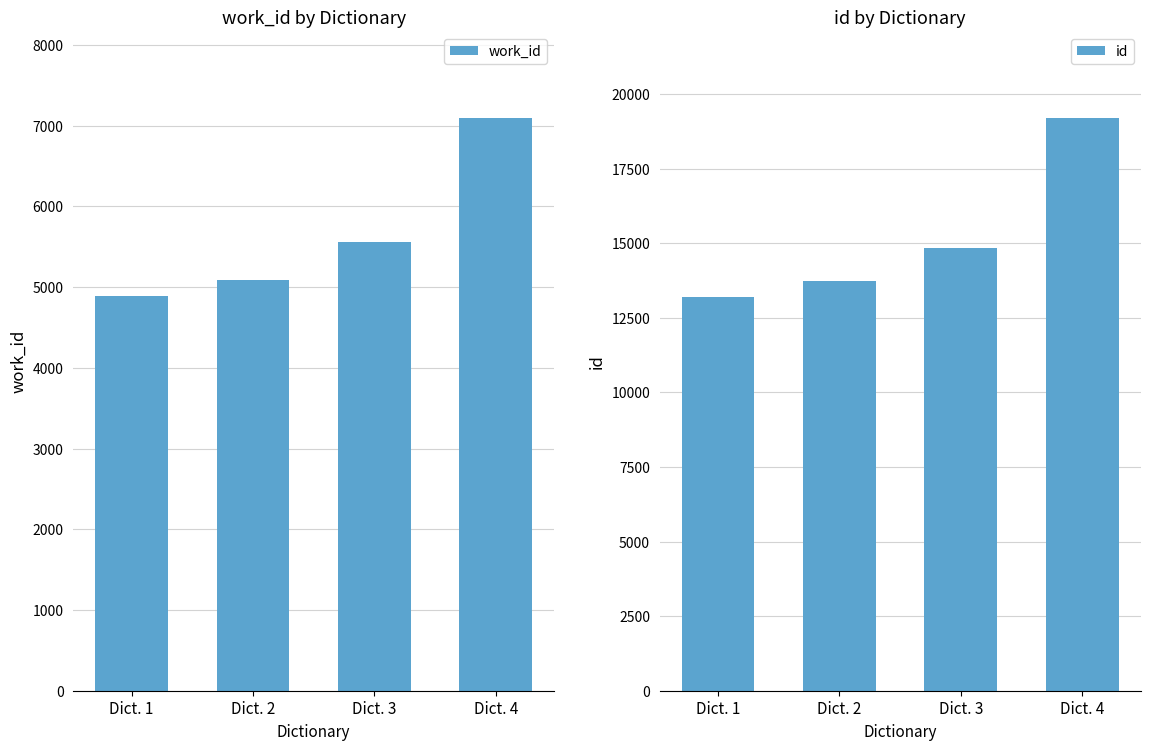

What is the sum of the work_id values at Dict. 4 and Dict. 3?

12658